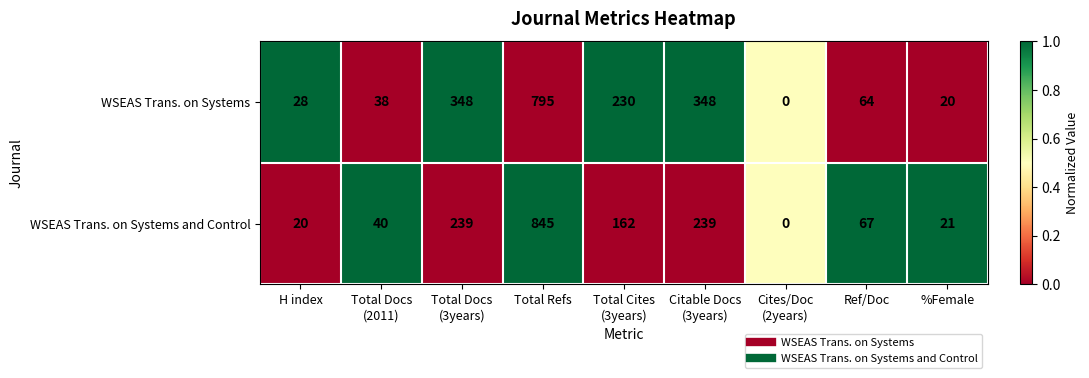

Reading left to right, list all the values displayed in this chart.

WSEAS Trans. on Systems: 28	38	348	795	230	348	0	64	20
WSEAS Trans. on Systems and Control: 20	40	239	845	162	239	0	67	21